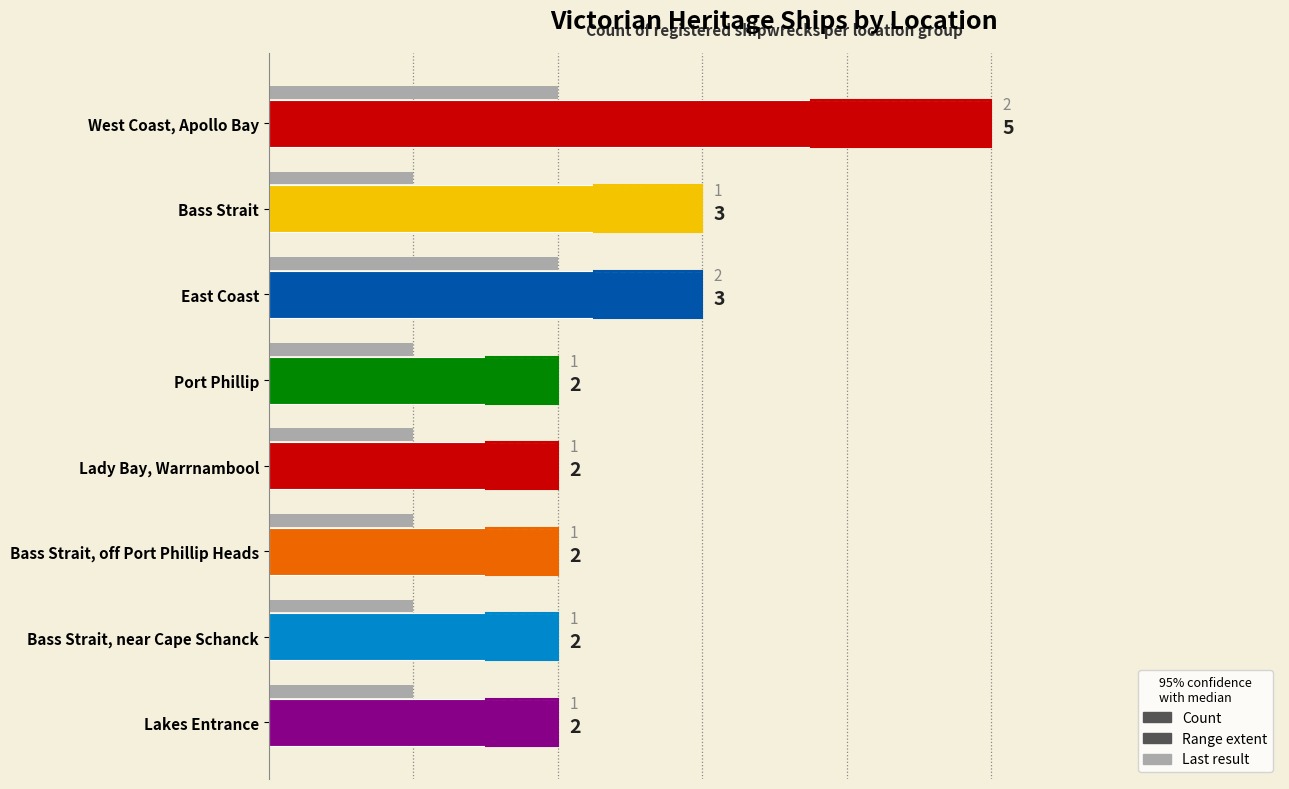

What is the sum of all Last result values?

10